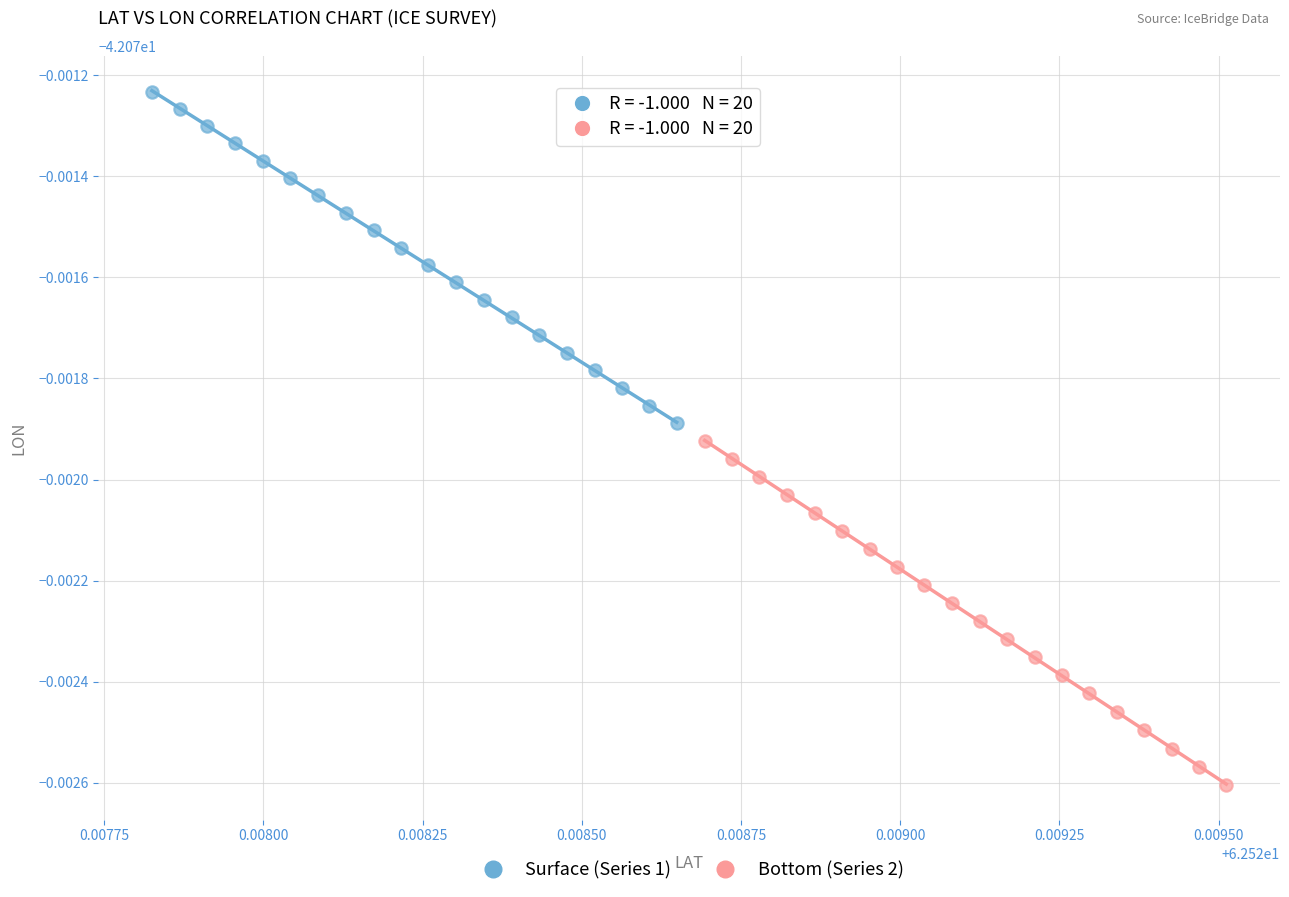

What are all the series names shown in the legend?

Surface (Series 1), Bottom (Series 2)